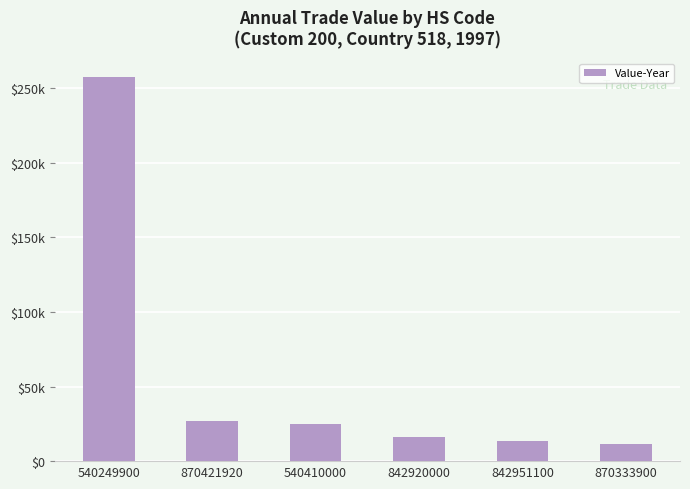

What is the average value?

58481